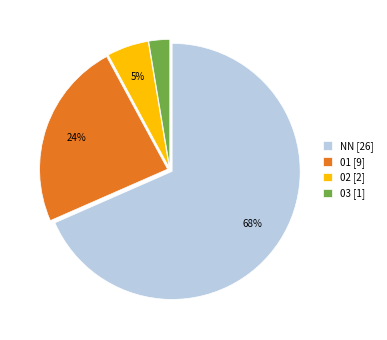

Which slice is the smallest?

03